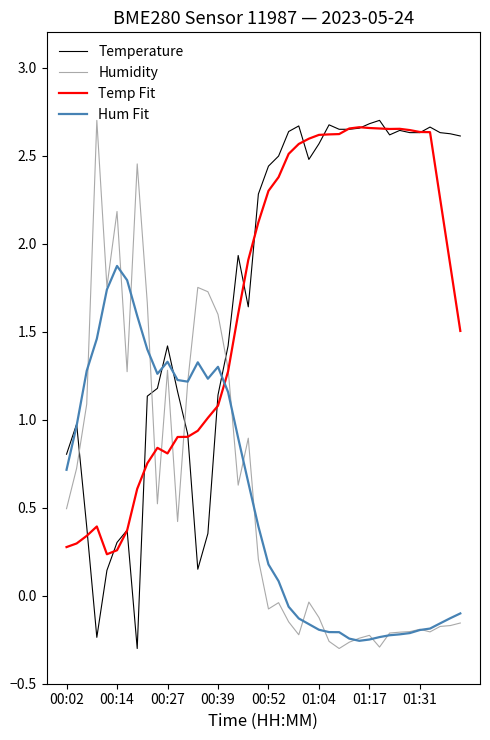

Which series ends up on top after the final intersection of Temperature and Humidity?

Temperature